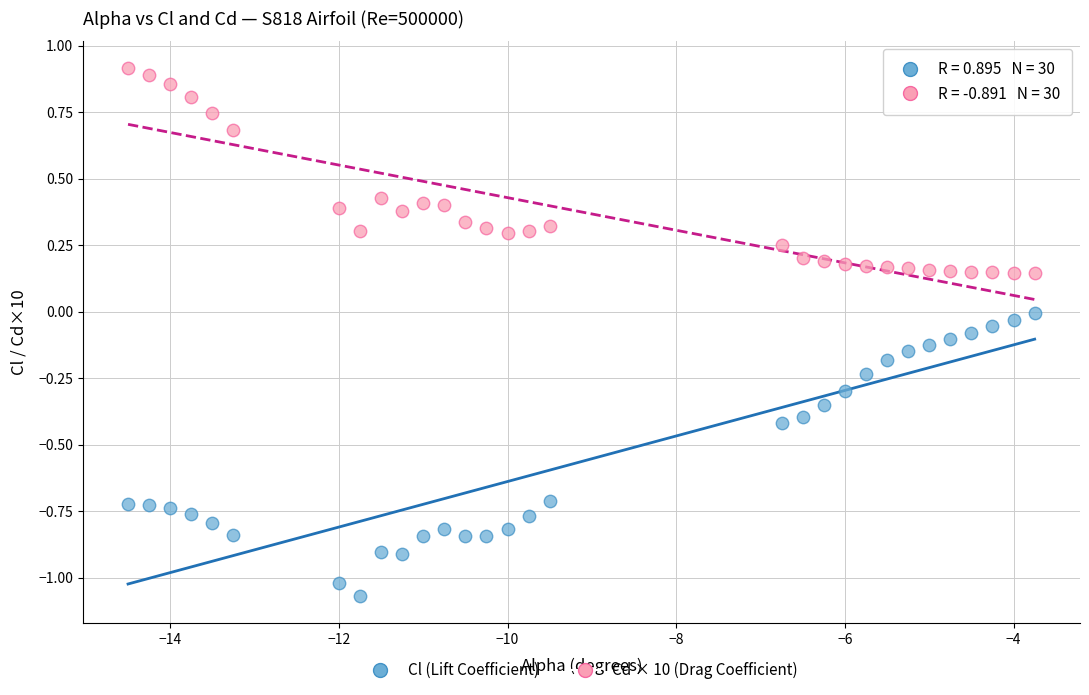

Which series has the widest spread of Y values?

Cl (Lift Coefficient)